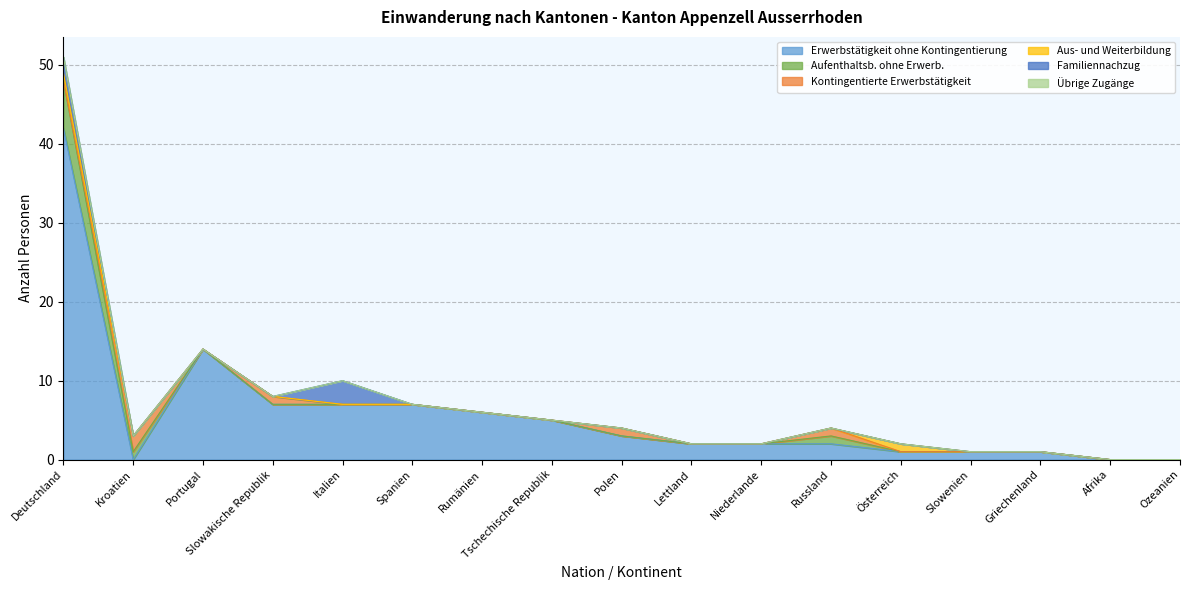

What is the value of the Kontingentierte Erwerbstätigkeit point at the 4th from the left?

1